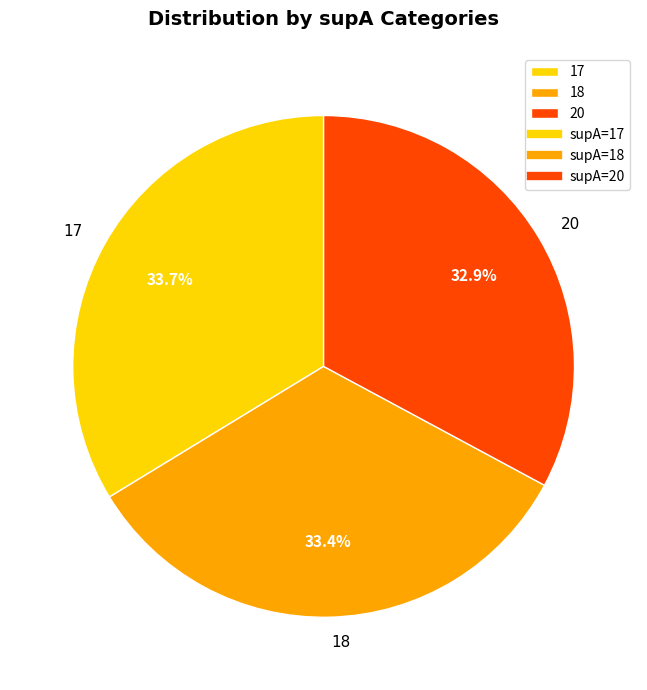

To the nearest percent, what is the average slice percentage?

33%